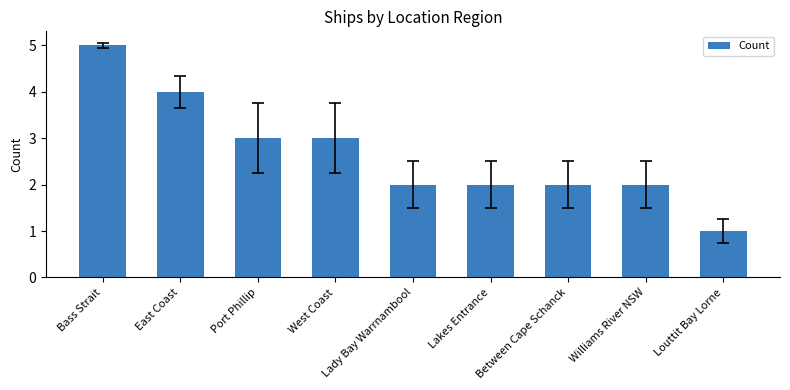

How many bars are there in total?

9